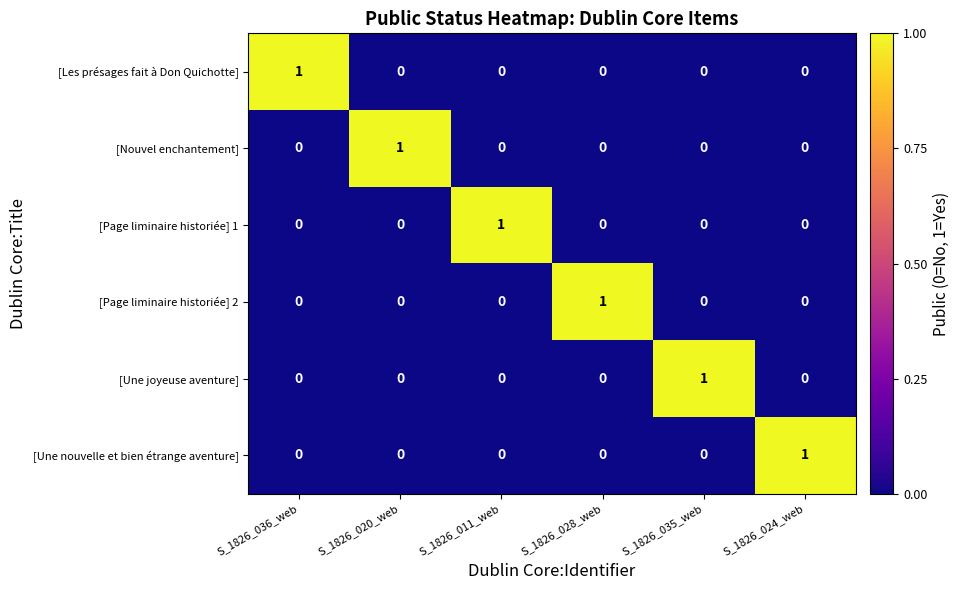

The value of [Les présages fait à Don Quichotte] at S_1826_024_web is -1. True or false?

False